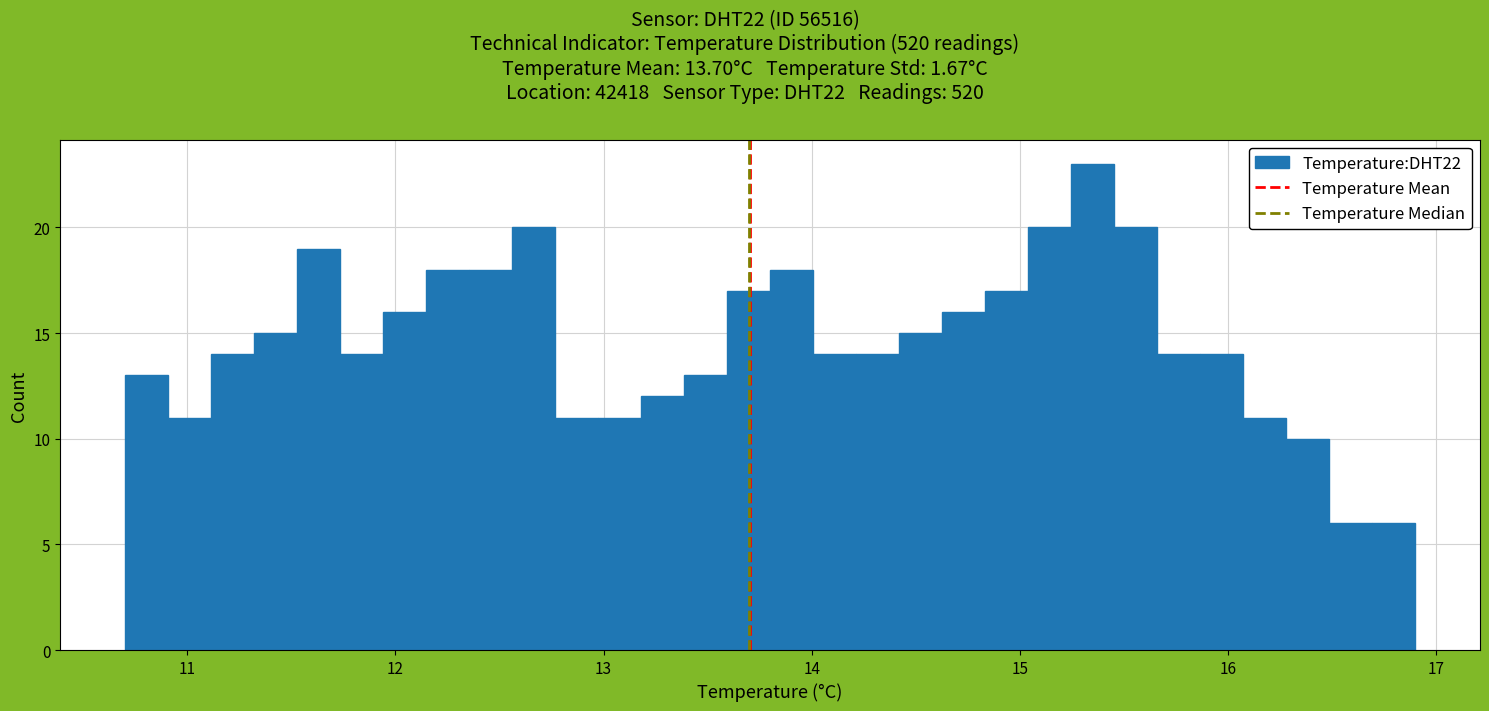

Around what value on the x-axis is the tallest bar? Give the approximate position of its centre, as read against the axis.

15.4